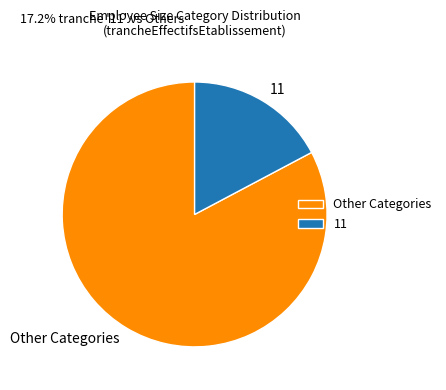

Between Other Categories and 11, which is larger?

Other Categories